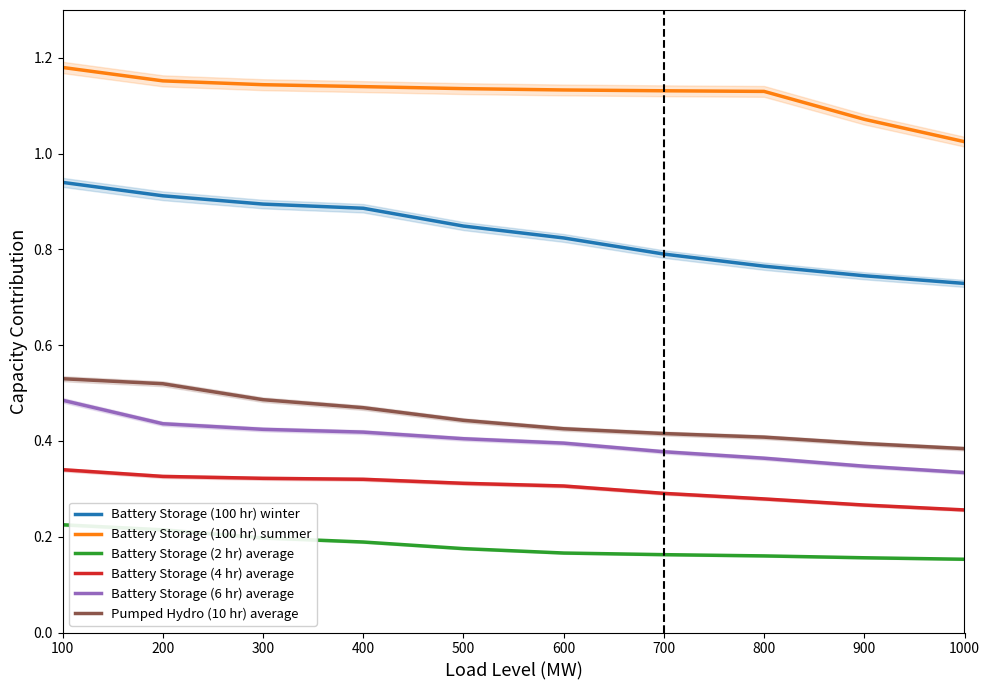

True or false: Battery Storage (2 hr) average and Pumped Hydro (10 hr) average intersect in this chart.

False